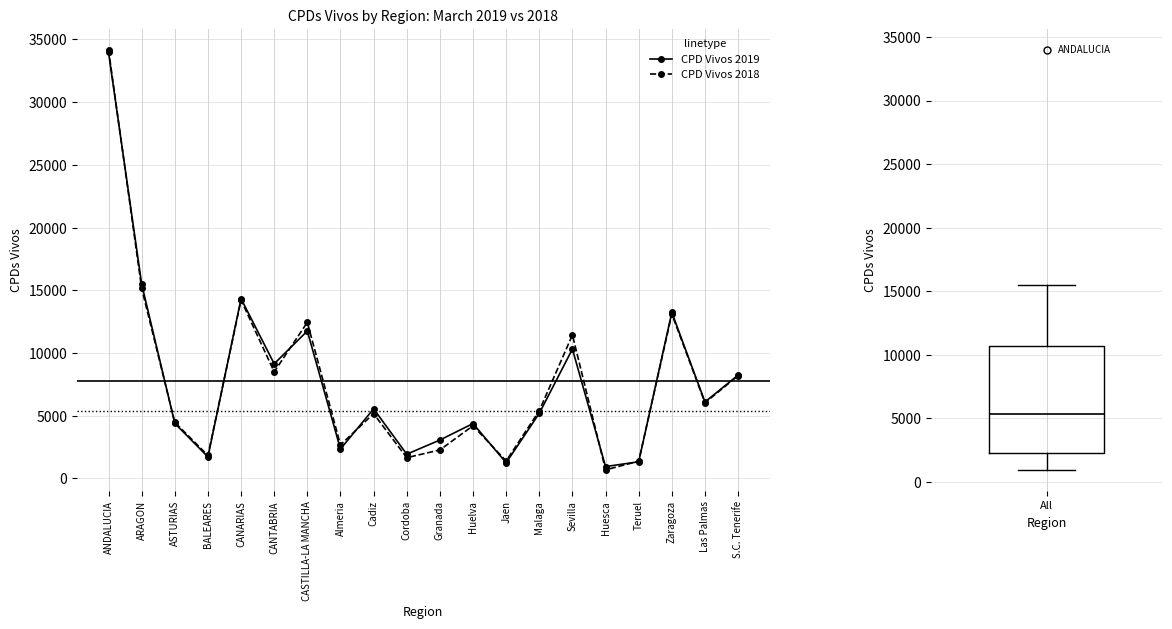

After their last crossing, which series has the higher values: CPD Vivos 2019 or CPD Vivos 2018?

CPD Vivos 2019